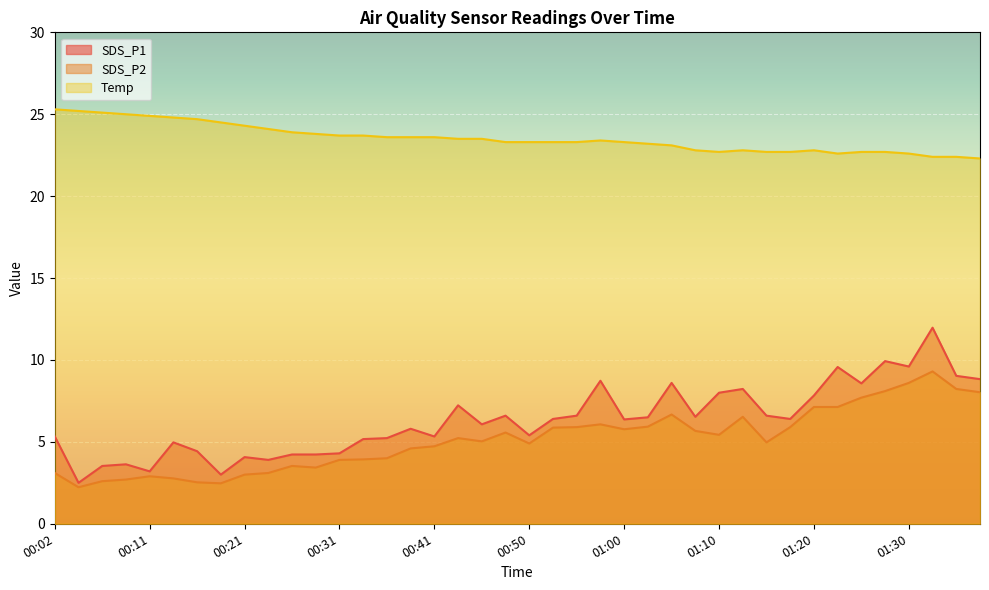

What is the total value across all series at 00:11?

31.0